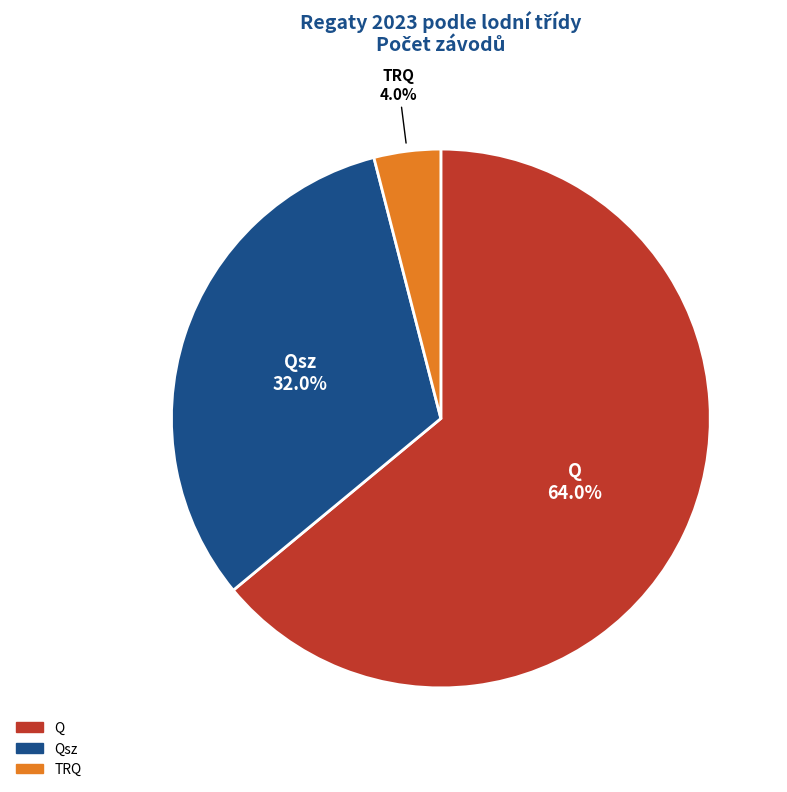

Count the number of slices in the pie.

3